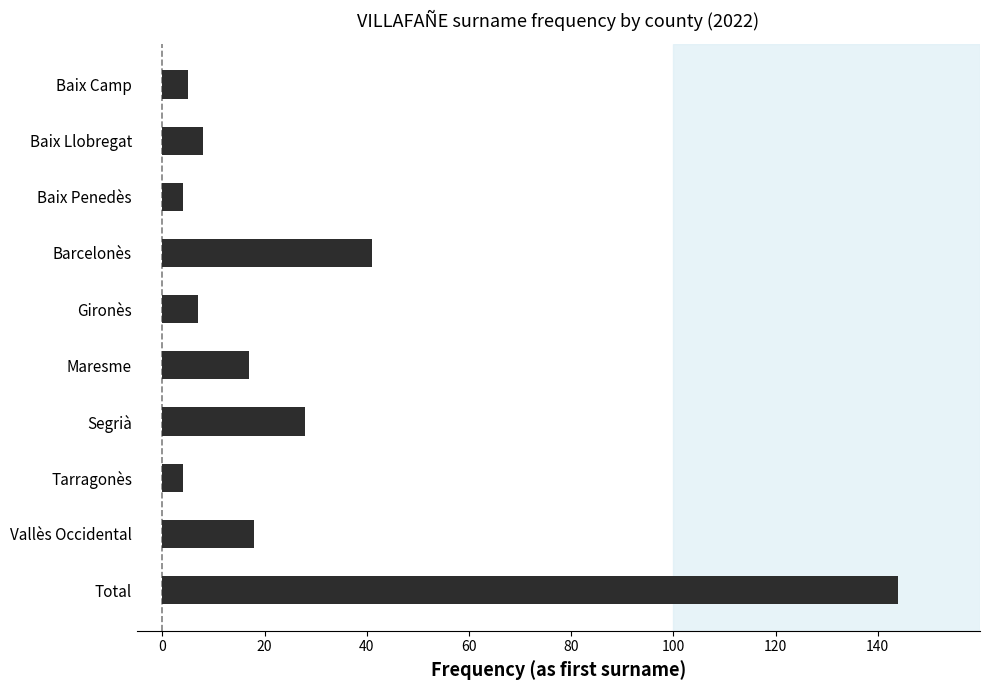

What is the maximum value shown in the chart?

144